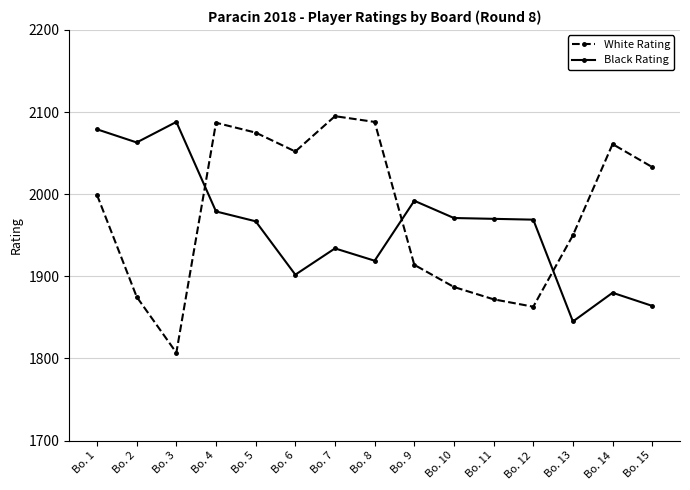

Rank the series at Bo. 15 from highest to lowest value.

White Rating, Black Rating